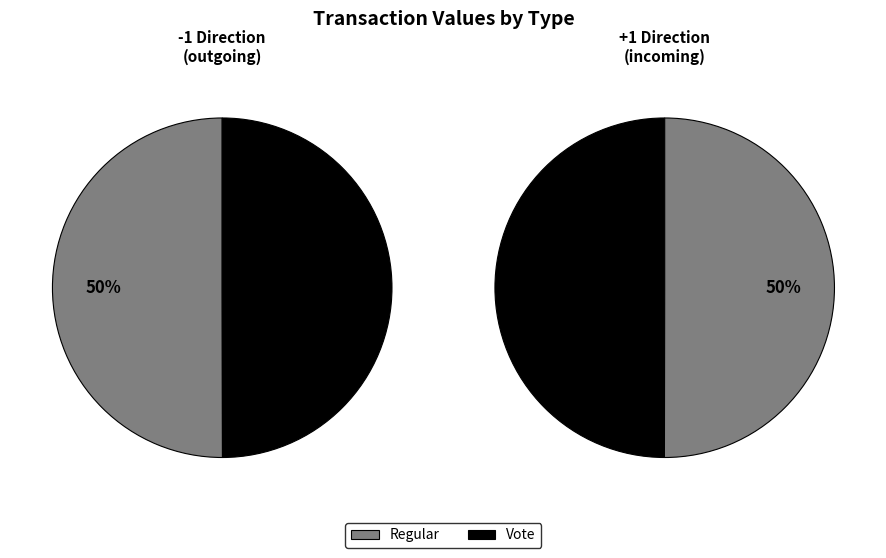

Between Regular and Vote, which series saw the biggest shift?

Regular